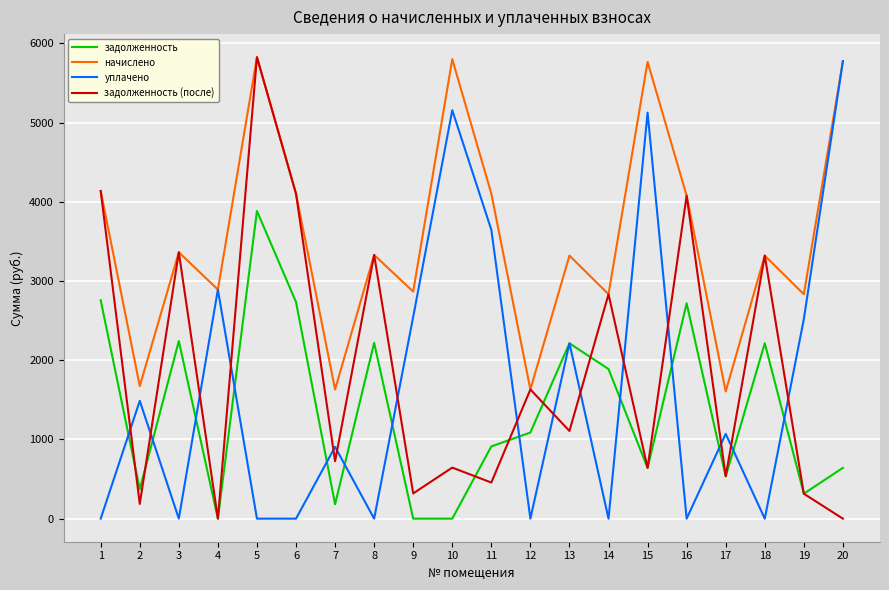

What is the sum of all задолженность (после) values?

37542.4